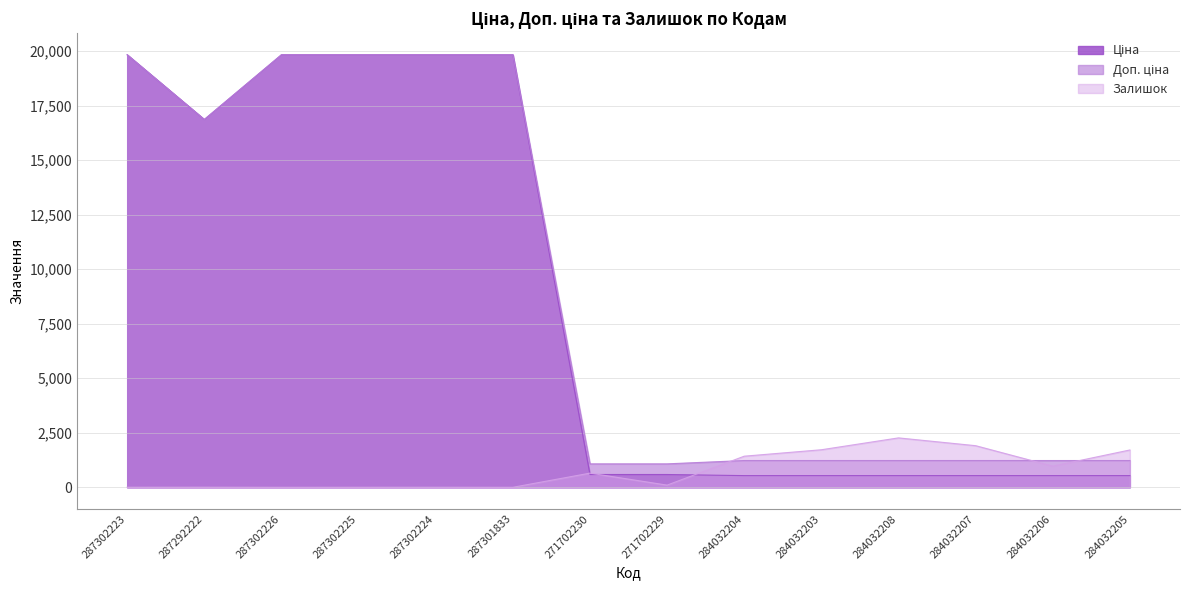

Rank the categories by Залишок value from lowest to highest.

287302226, 287301833, 287302225, 287302223, 287302224, 287292222, 271702229, 271702230, 284032206, 284032204, 284032205, 284032203, 284032207, 284032208